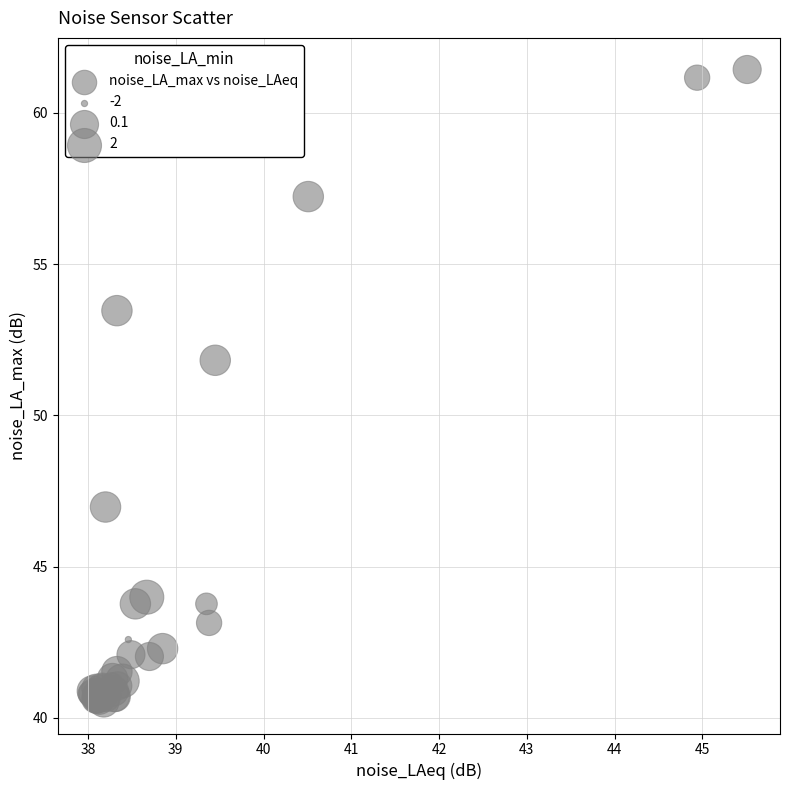

What Y value in the scatter plot is closest to 50?

51.8